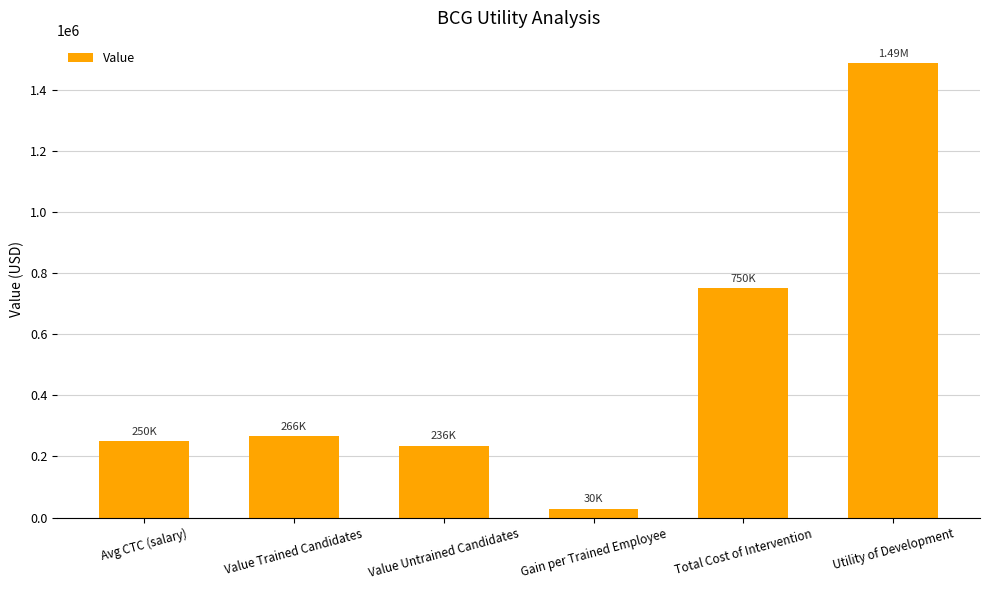

Reading right to left, list all the values displayed in this chart.

1485915.7	750000.0	29812.2	235803.7	265615.9	250000.0